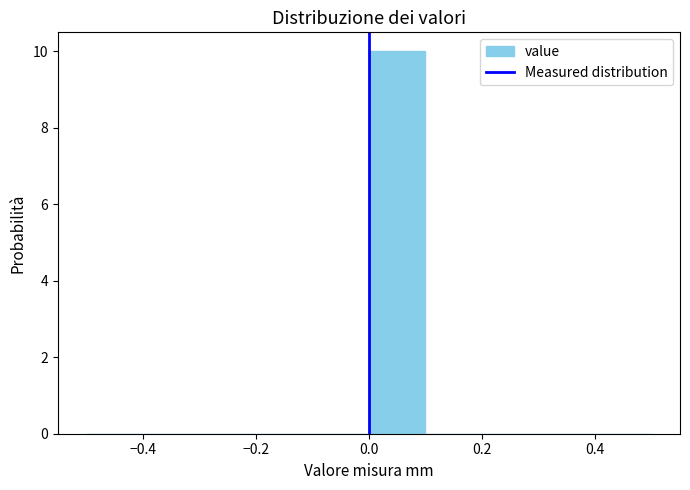

What is the height of the bar covering 0.0 to 0.1 on the x-axis? The values are not printed on the chart, so give them approximately, as read against the axis.

10